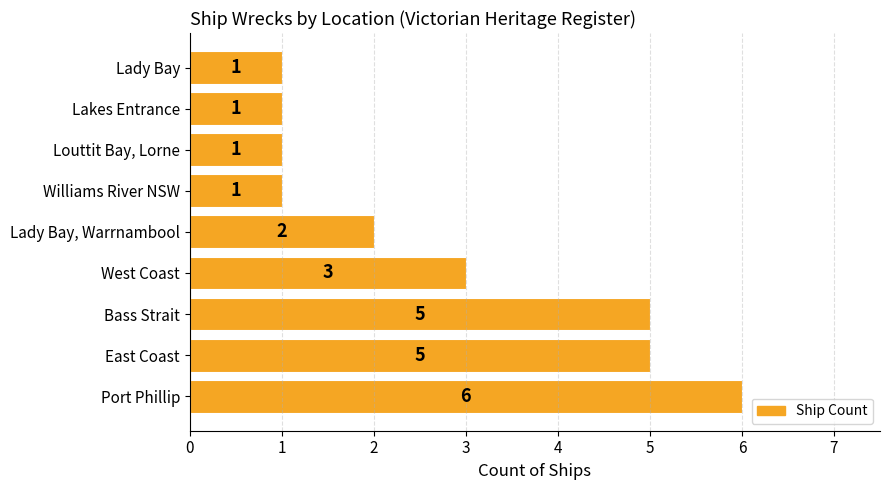

What is the greatest value displayed?

6